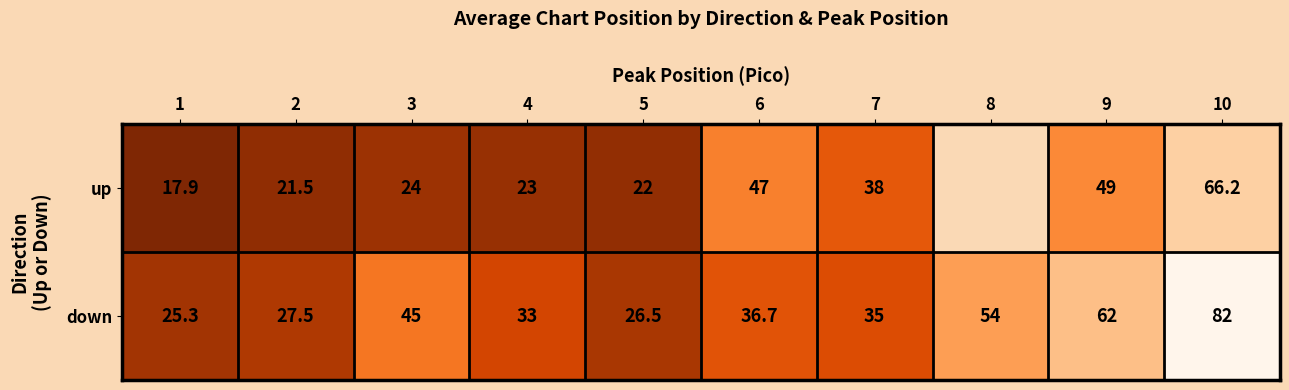

List the labels in order of up value, smallest first.

1, 2, 5, 4, 3, 7, 6, 8, 9, 10